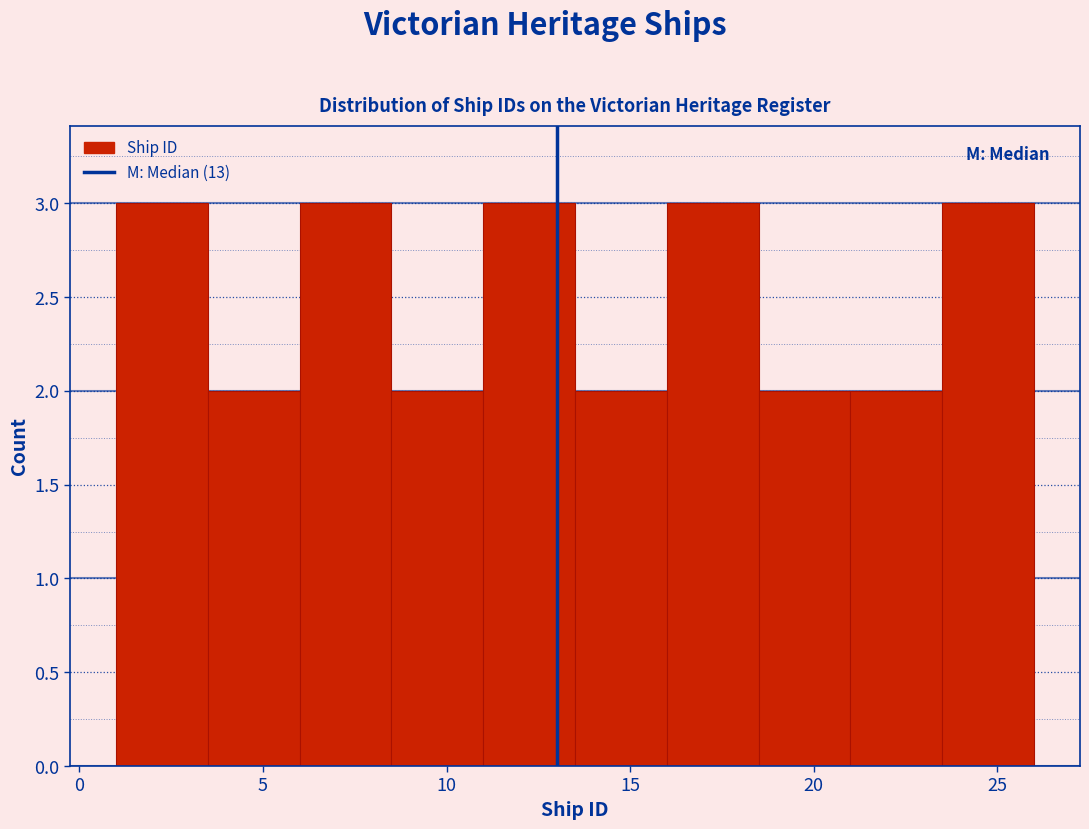

What is the height of the bar covering 3.5 to 6.0 on the x-axis? The values are not printed on the chart, so give them approximately, as read against the axis.

2